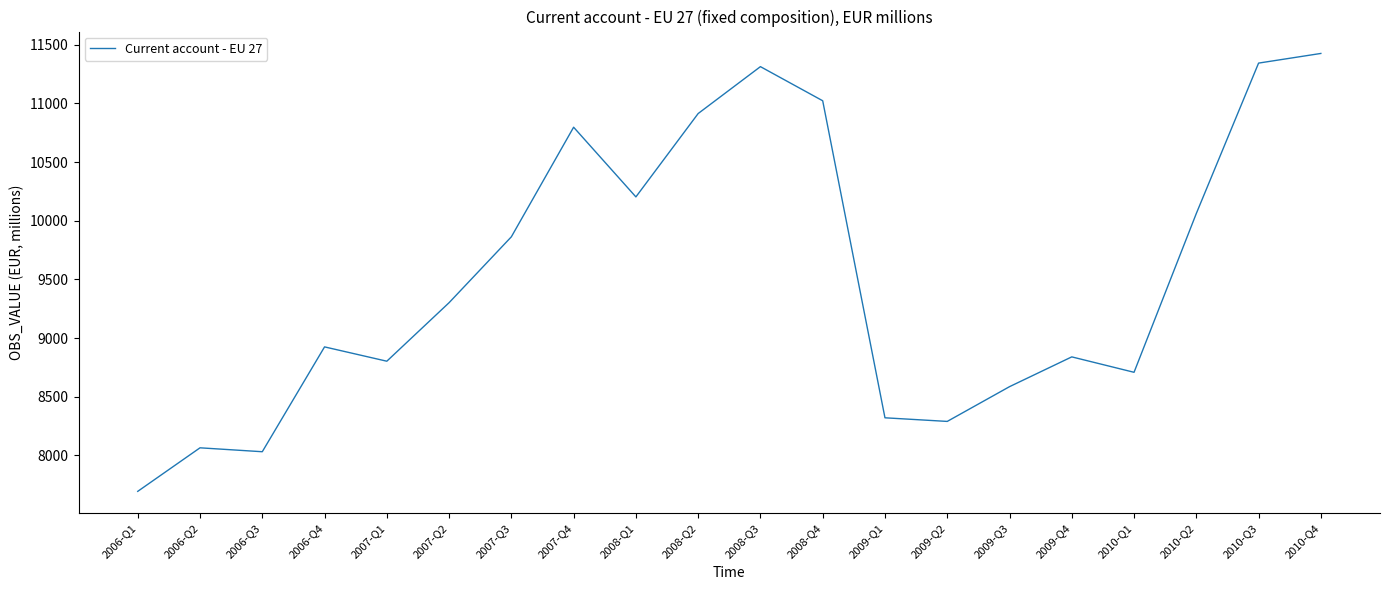

What is the sum of the values at 2006-Q4 and 2009-Q1?

17245.5